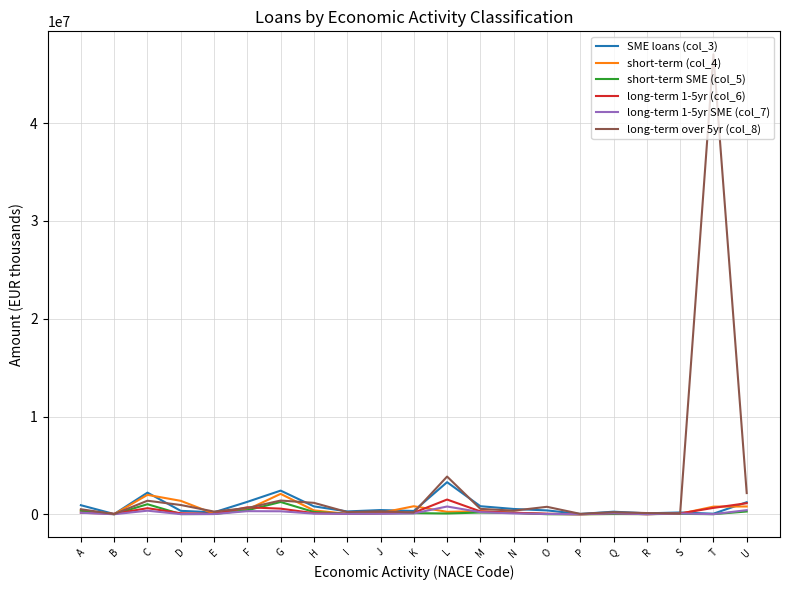

What is the greatest value displayed?

47043931